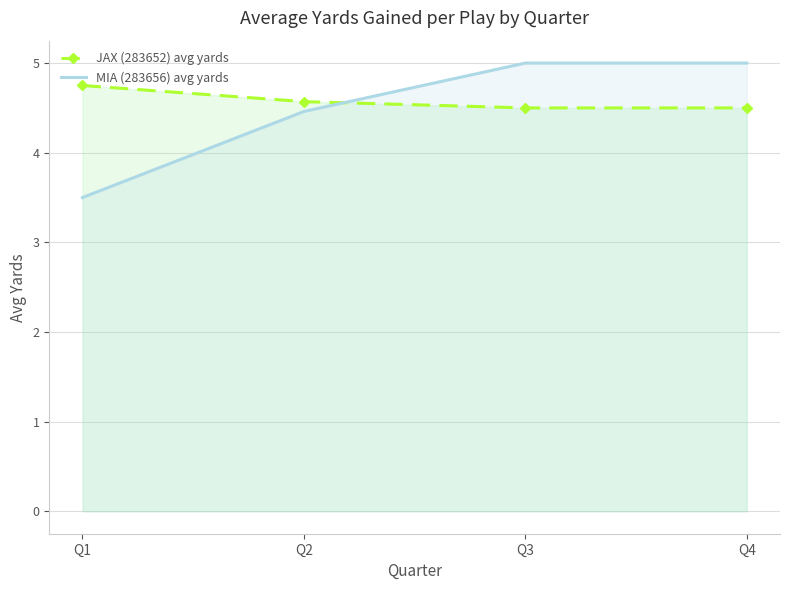

List the labels in order of MIA (283656) avg yards value, smallest first.

Q1, Q2, Q3, Q4